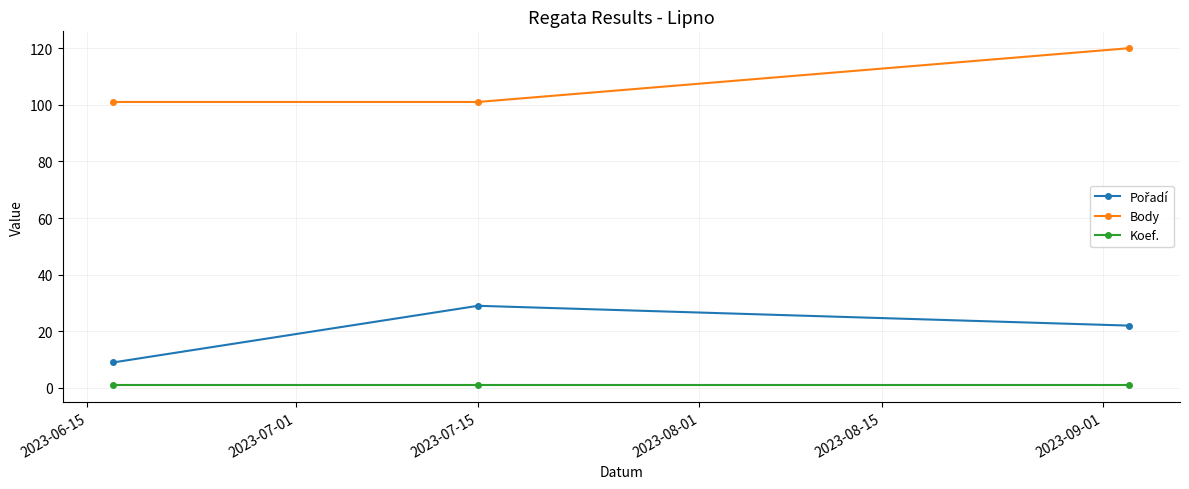

At how many categories does at least one series exceed 35?

3